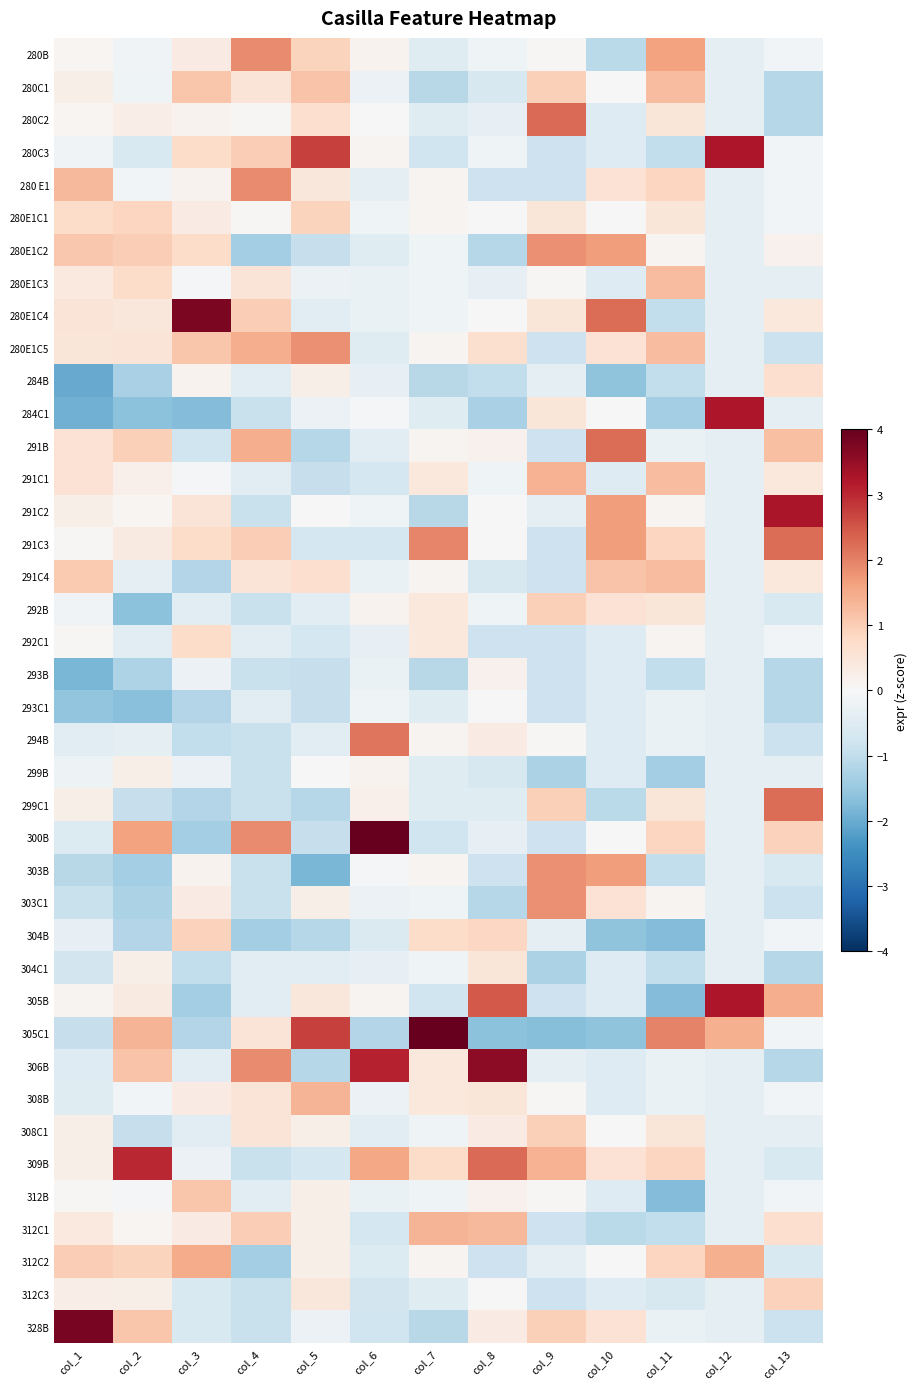

What is the difference between the highest and lowest values at col_10?

3.9